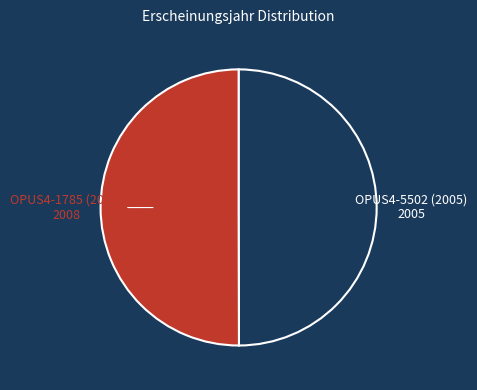

Count the number of slices in the pie.

2